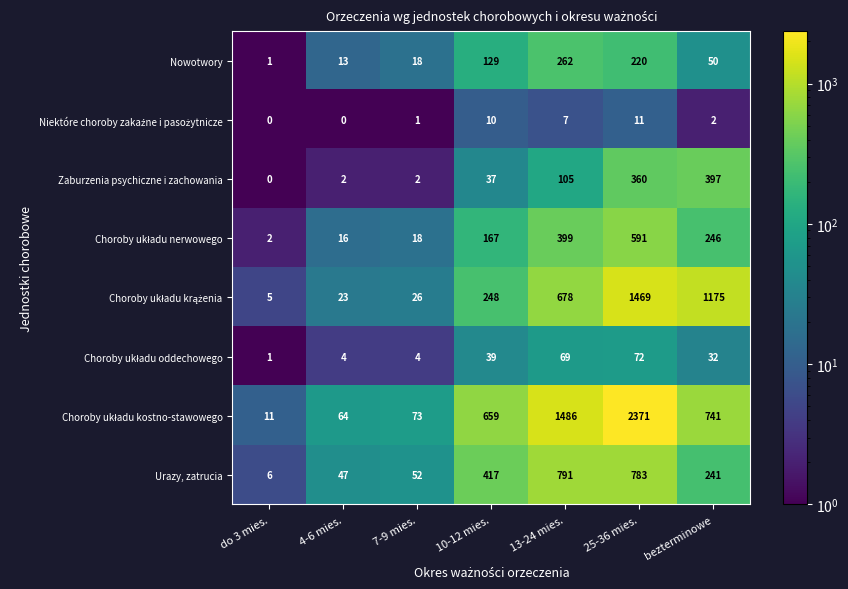

What is the greatest value displayed?

2371